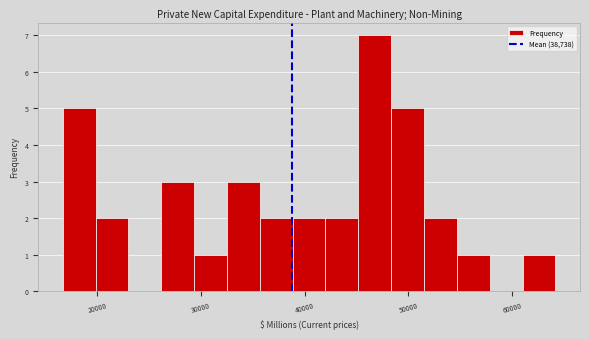

Around what value on the x-axis is the tallest bar? Give the approximate position of its centre, as read against the axis.

47000